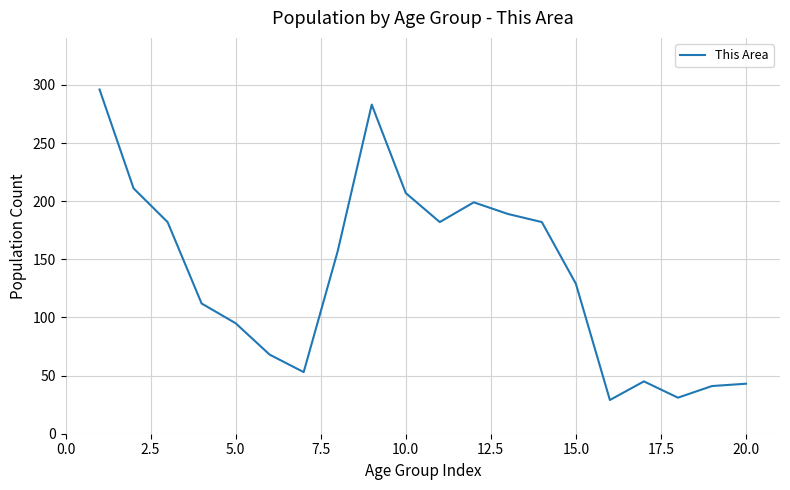

What is the minimum value shown in the chart?

29